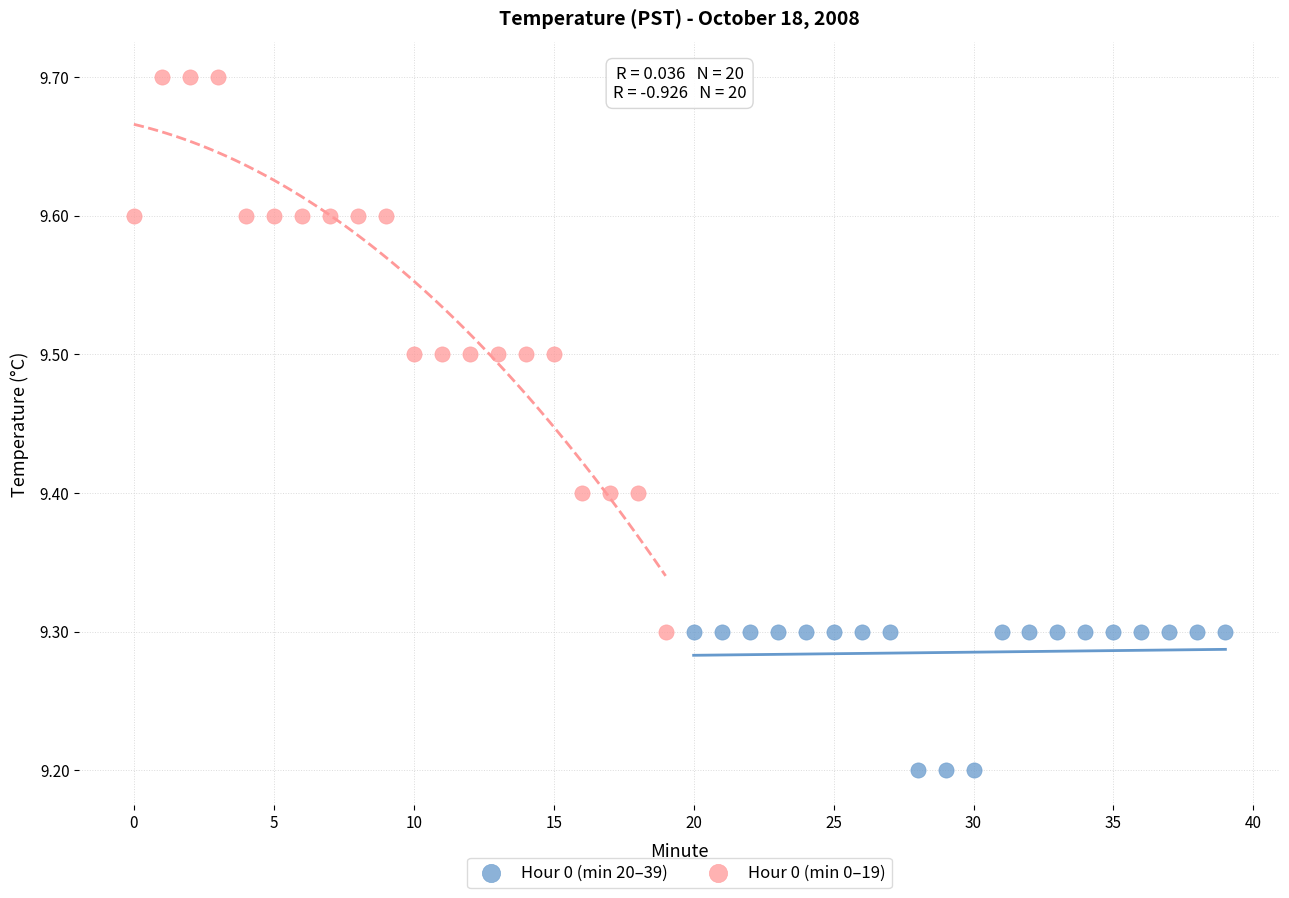

Which series reaches the minimum Y coordinate?

Hour 0 (min 20–39)